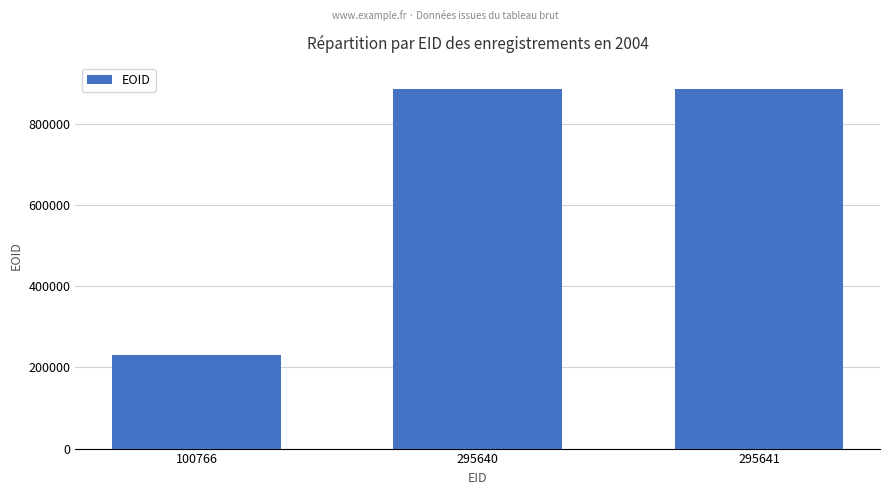

How many distinct data groups are displayed?

1